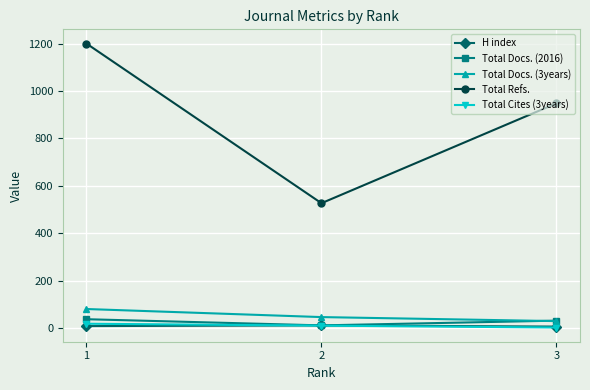

Is the value of H index at 1 greater than the value of Total Refs. at 1?

No